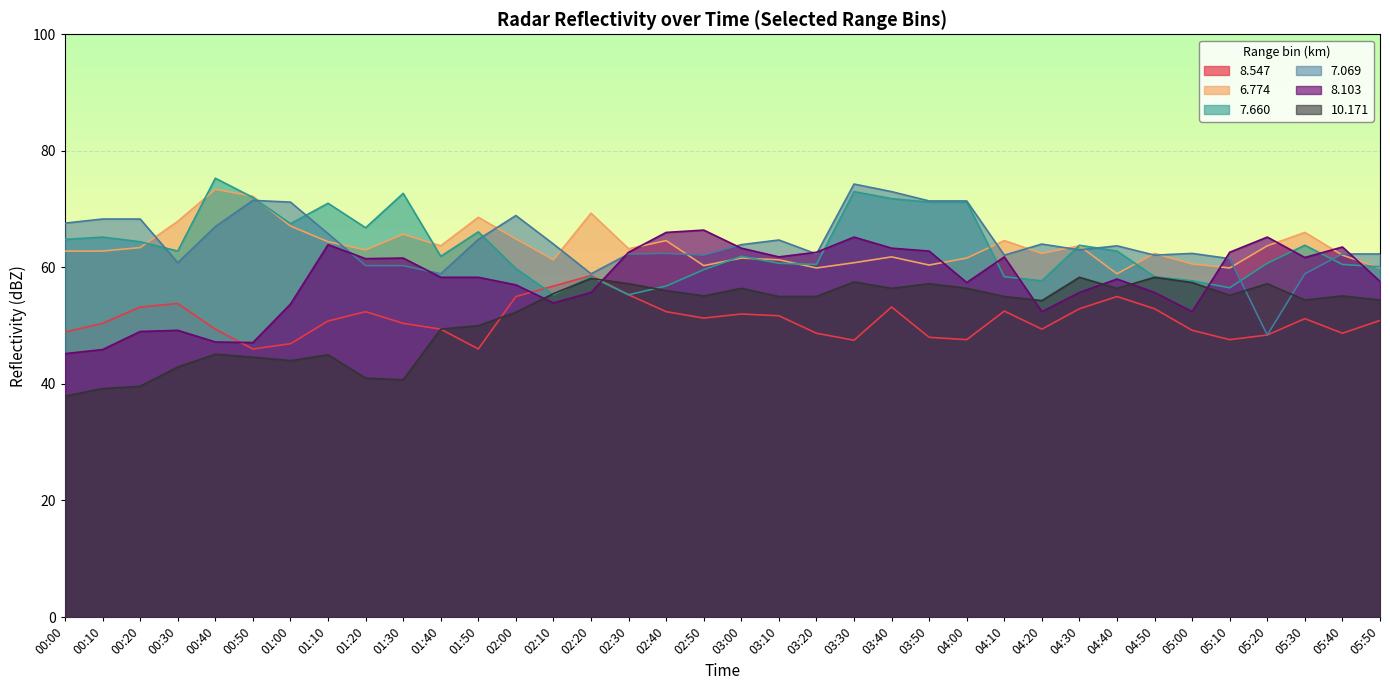

How many values in the   7.069 series are below 63?

17